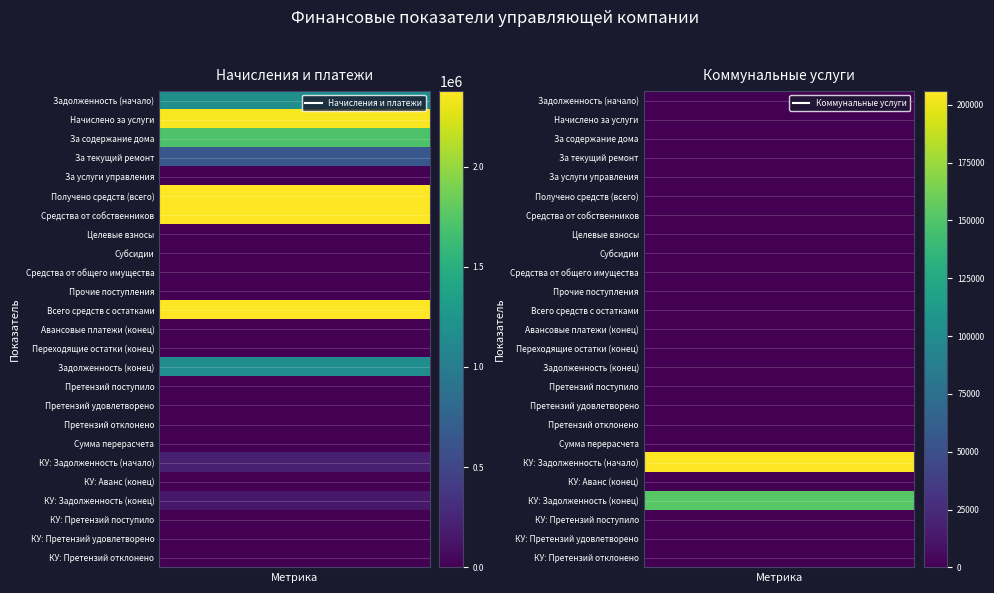

Between 12 and 15, which series saw the biggest shift?

Начисления и платежи